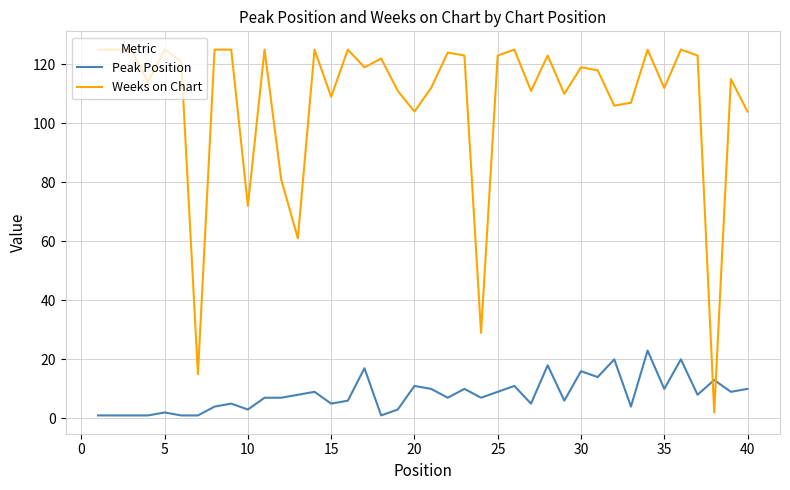

What are all the series names shown in the legend?

Peak Position, Weeks on Chart